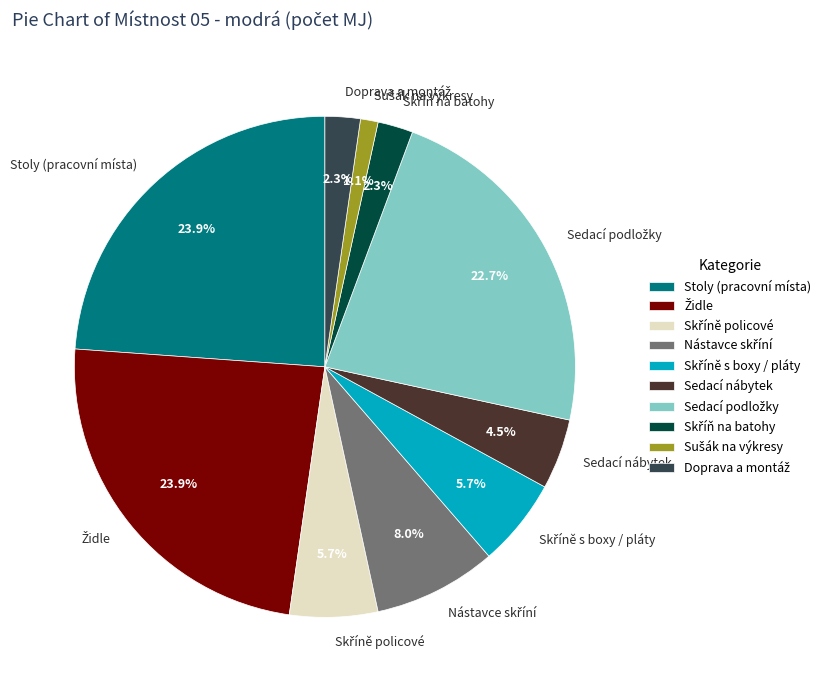

What portion of the pie excludes Stoly (pracovní místa)?

76.1%